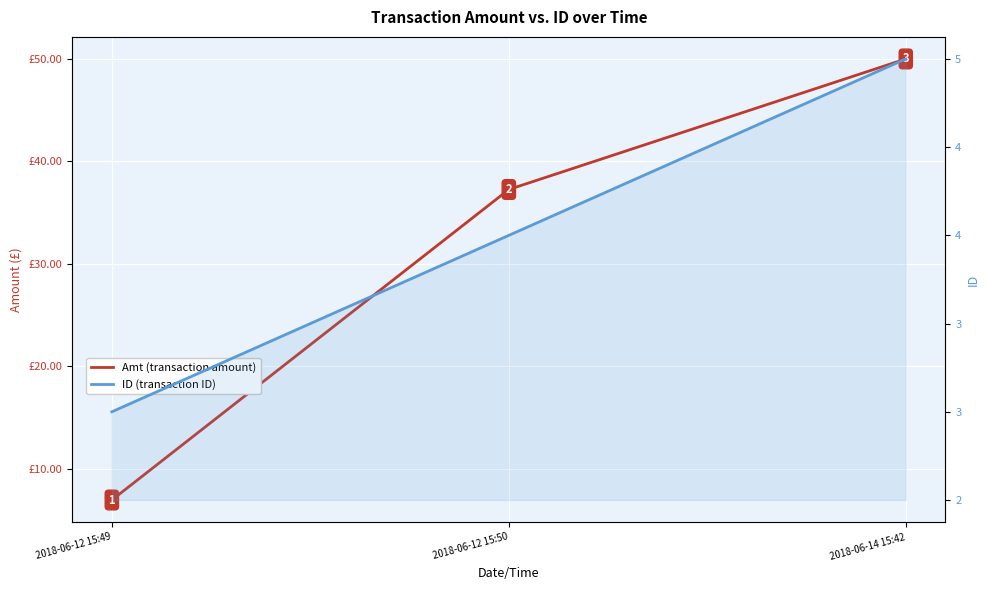

Count the ID (transaction ID) values in the range 3 to 5.

3